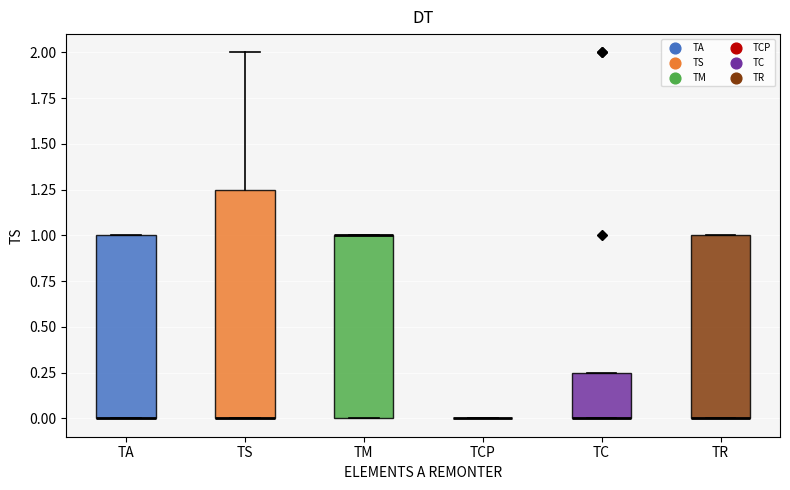

Reading left to right, read every box against the y-axis: the position of its median line, the range the box covers, and the ends of its whiskers. The values are not printed on the chart, so give them approximately, as read against the axis.

TA: median 0.00 (drawn on the box's lower edge), box 0.00 to 1.00, whiskers 0.00 to 1.00
TS: median 0.00 (drawn on the box's lower edge), box 0.00 to 1.25, whiskers 0.00 to 2.00
TM: median 1.00 (drawn on the box's upper edge), box 0.00 to 1.00, whiskers 0.00 to 1.00
TCP: box collapsed to a line at 0.00, whiskers 0.00 to 0.00
TC: median 0.00 (drawn on the box's lower edge), box 0.00 to 0.25, whiskers 0.00 to 0.25
TR: median 0.00 (drawn on the box's lower edge), box 0.00 to 1.00, whiskers 0.00 to 1.00